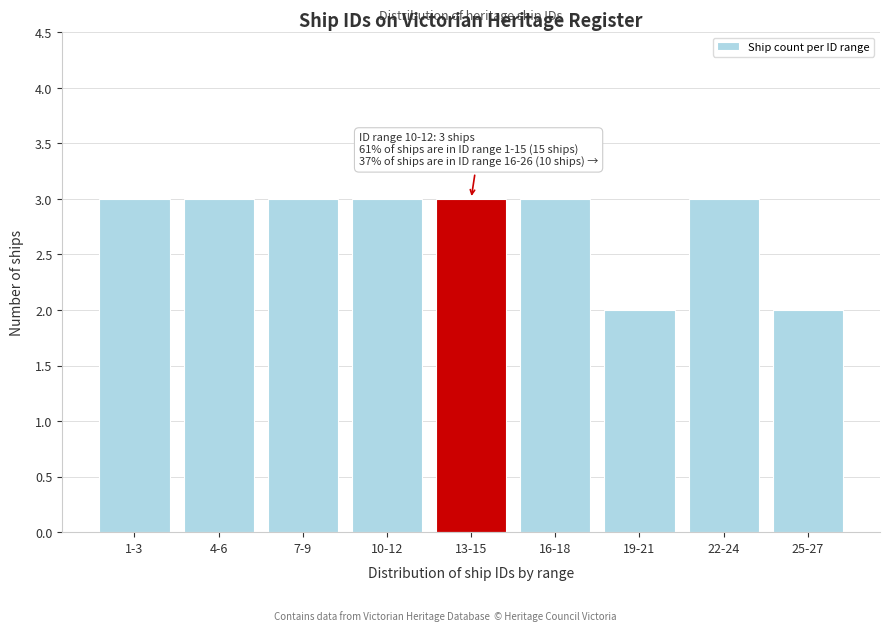

Reading left to right, what are all the values shown in this chart?

3	3	3	3	3	3	2	3	2